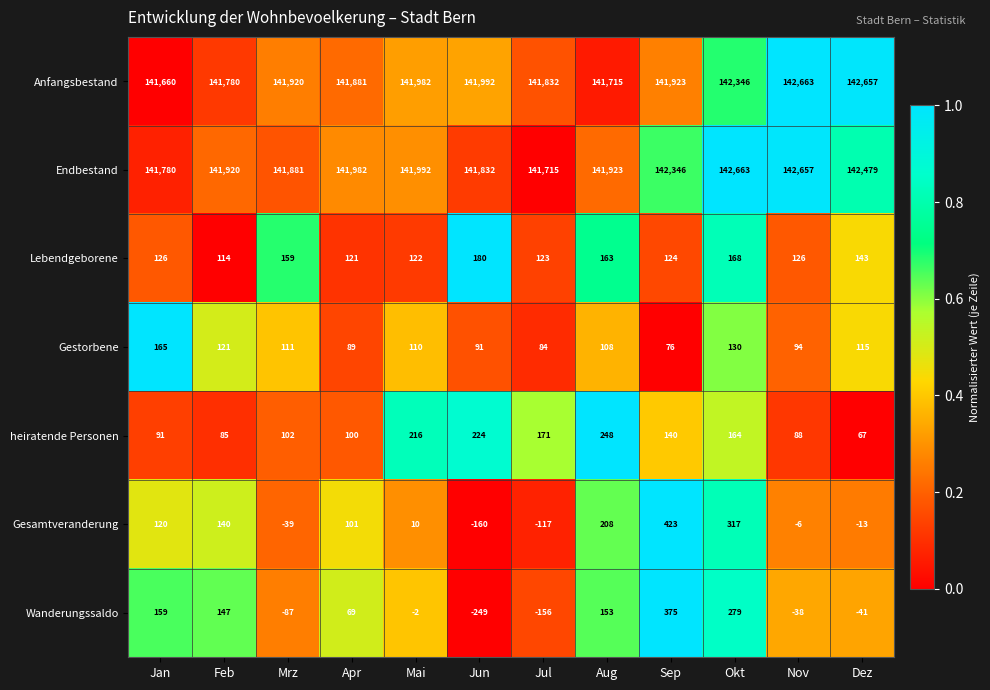

What is the maximum value for Gesamtveranderung?

423